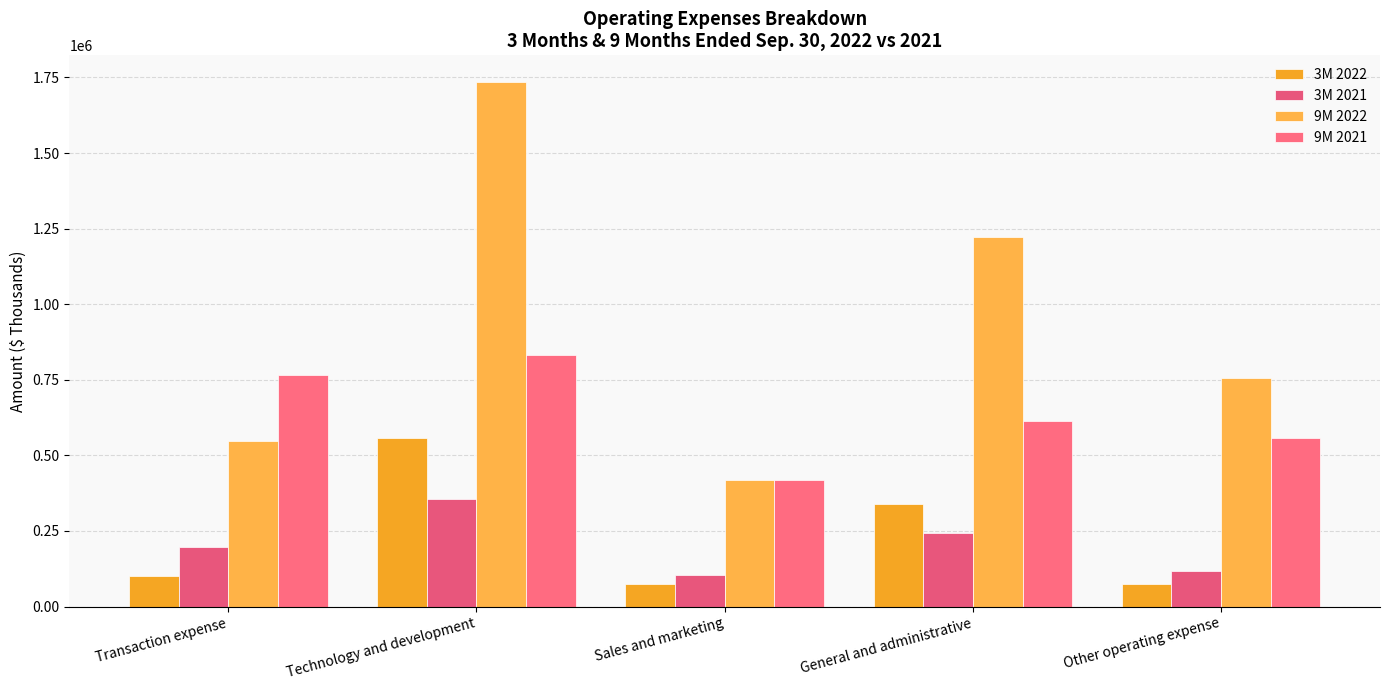

What is the difference between the maximum and minimum values in the 9M 2022 series?

1319265